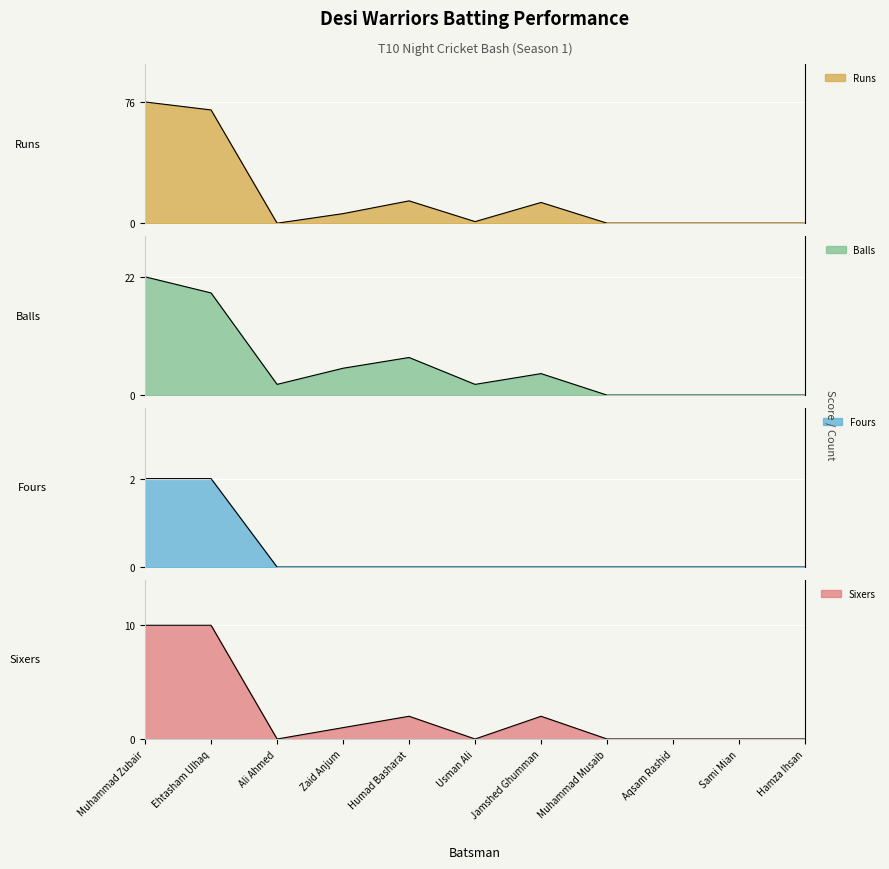

At which label does Fours reach its peak?

Muhammad Zubair